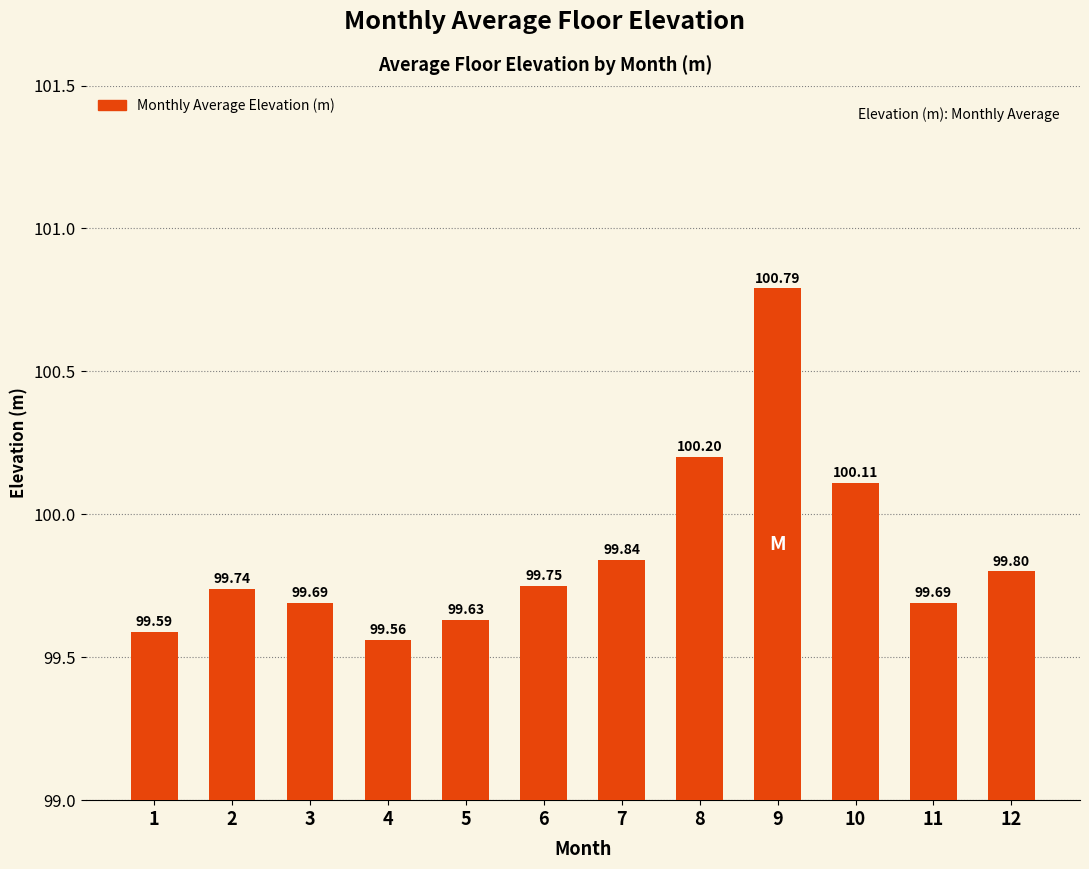

The chart shows a value of 99.8 at 6. True or false?

True